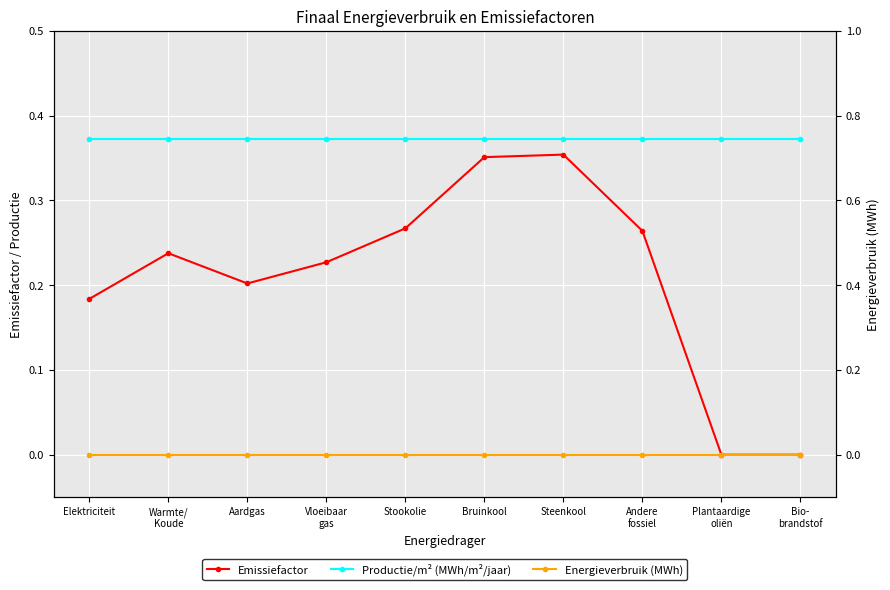

At Warmte/
Koude, list the series in order from largest to smallest.

Productie/m² (MWh/m²/jaar), Emissiefactor, Energieverbruik (MWh)